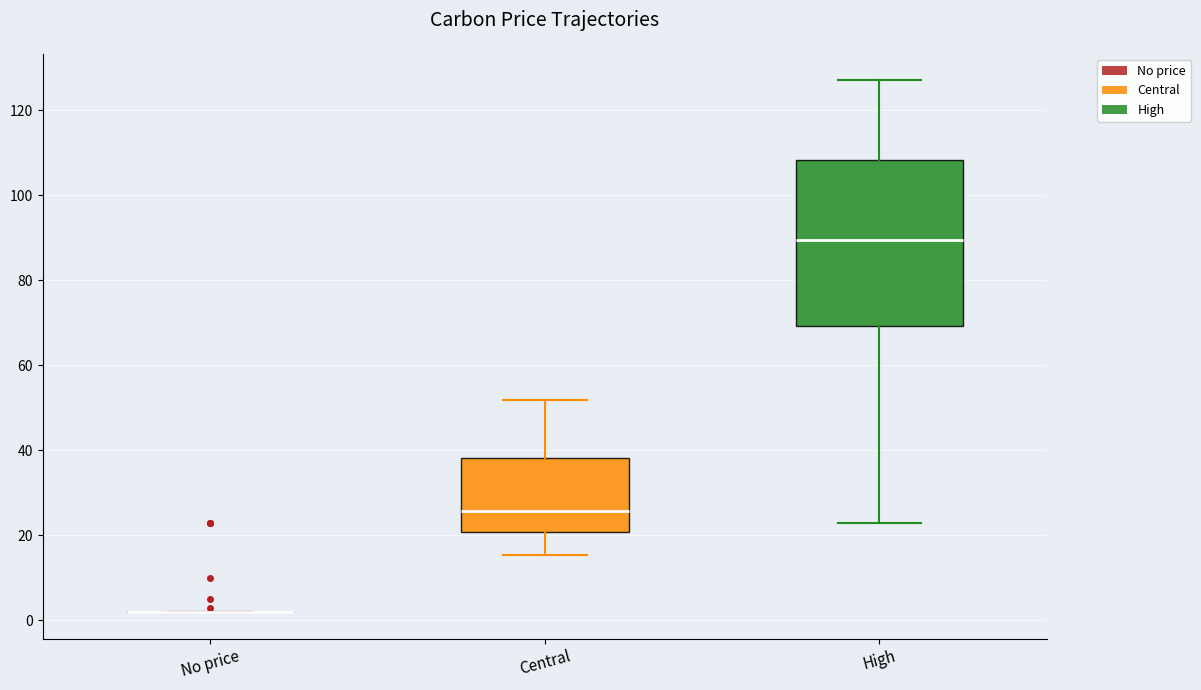

Where does the median line of the box for High sit on the y-axis? The values are not printed on the chart, so give them approximately, as read against the axis.

90